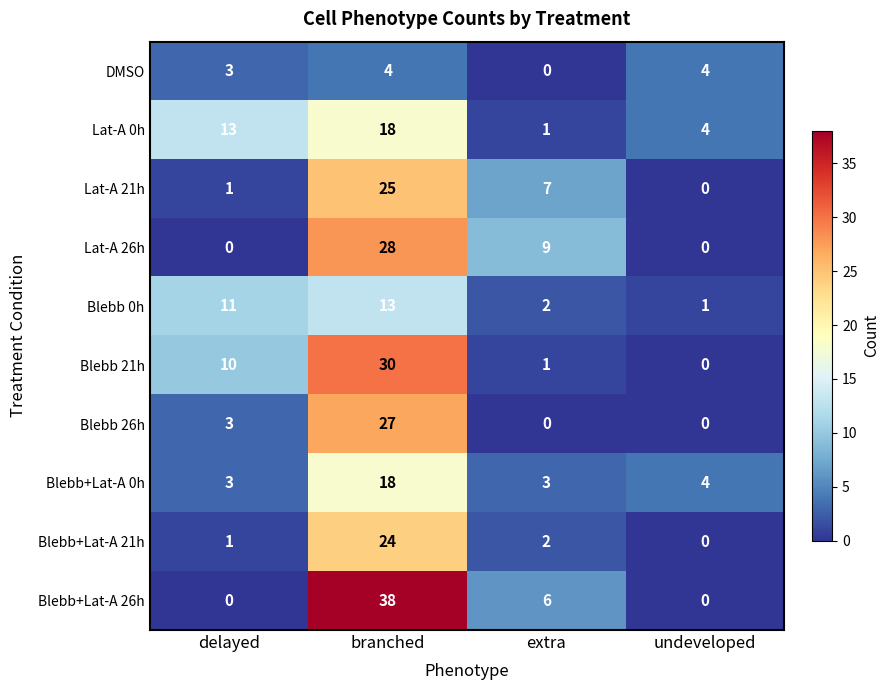

At which label does Lat-A 21h reach its minimum?

undeveloped